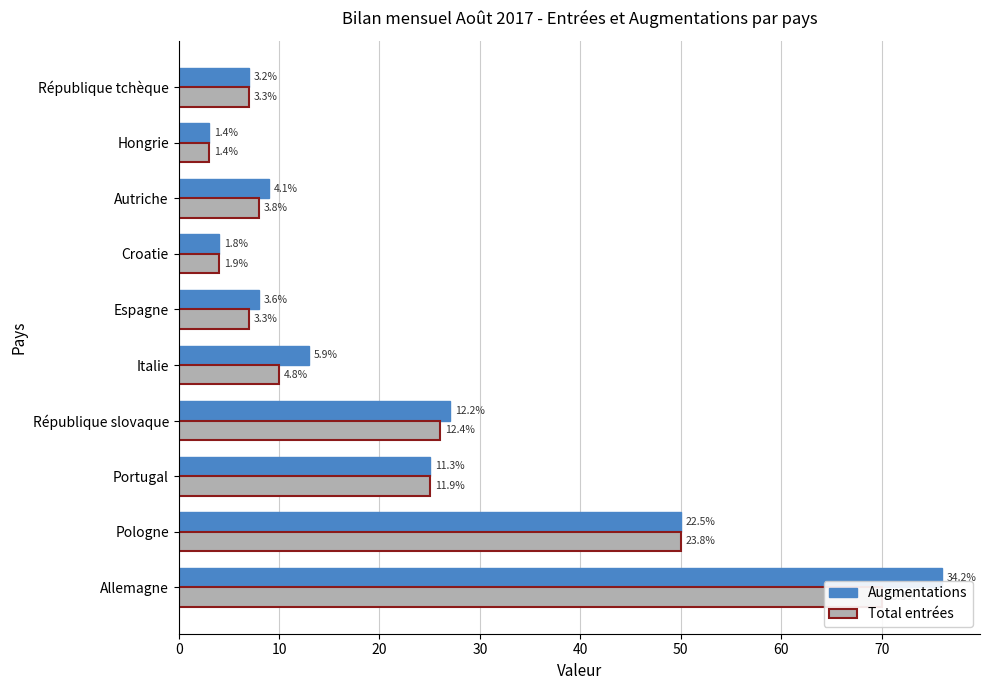

How many values in the Augmentations series are below 13?

5